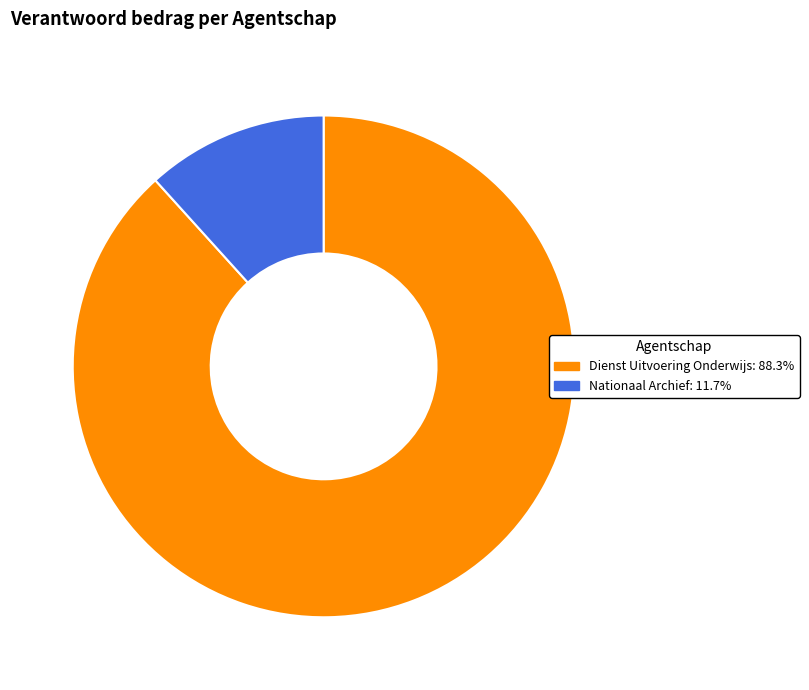

Do Dienst Uitvoering Onderwijs and Nationaal Archief together represent more than half of the pie?

Yes